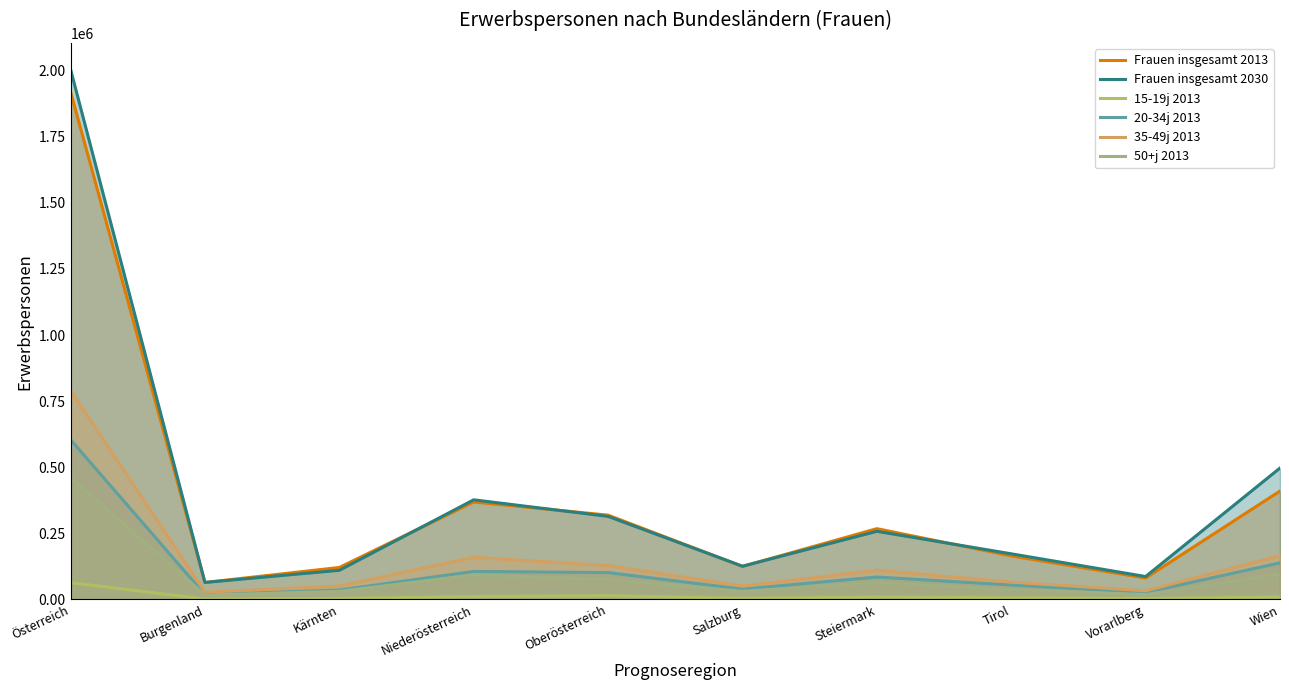

What is the maximum value shown in the chart?

2004843.0